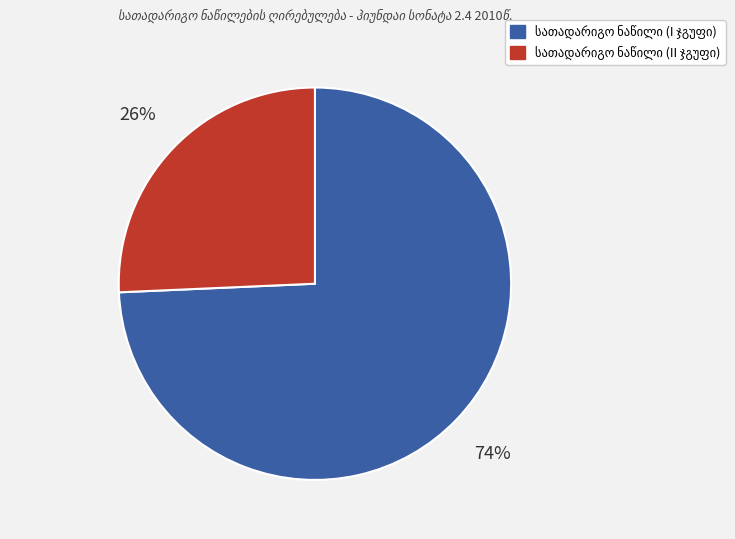

Is there any slice that represents more than half of the pie?

Yes